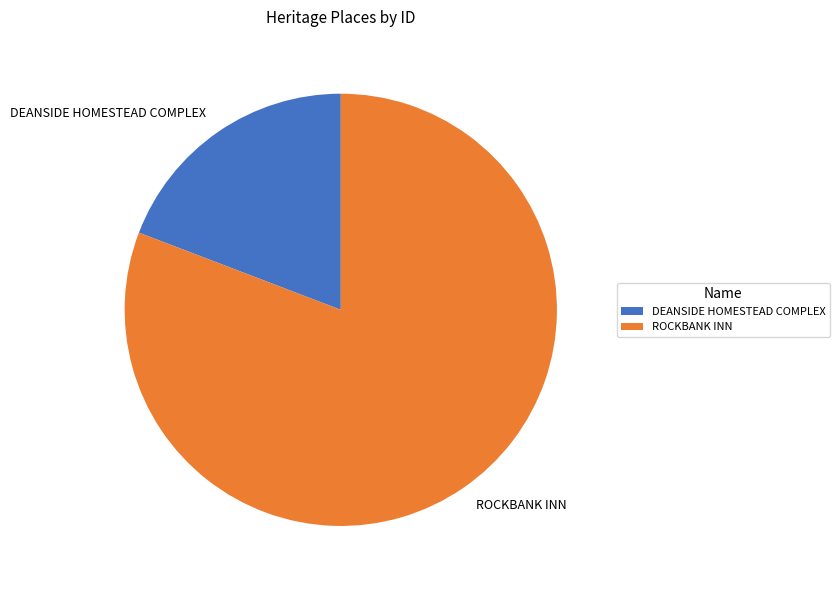

Rank the categories by value from highest to lowest.

ROCKBANK INN, DEANSIDE HOMESTEAD COMPLEX